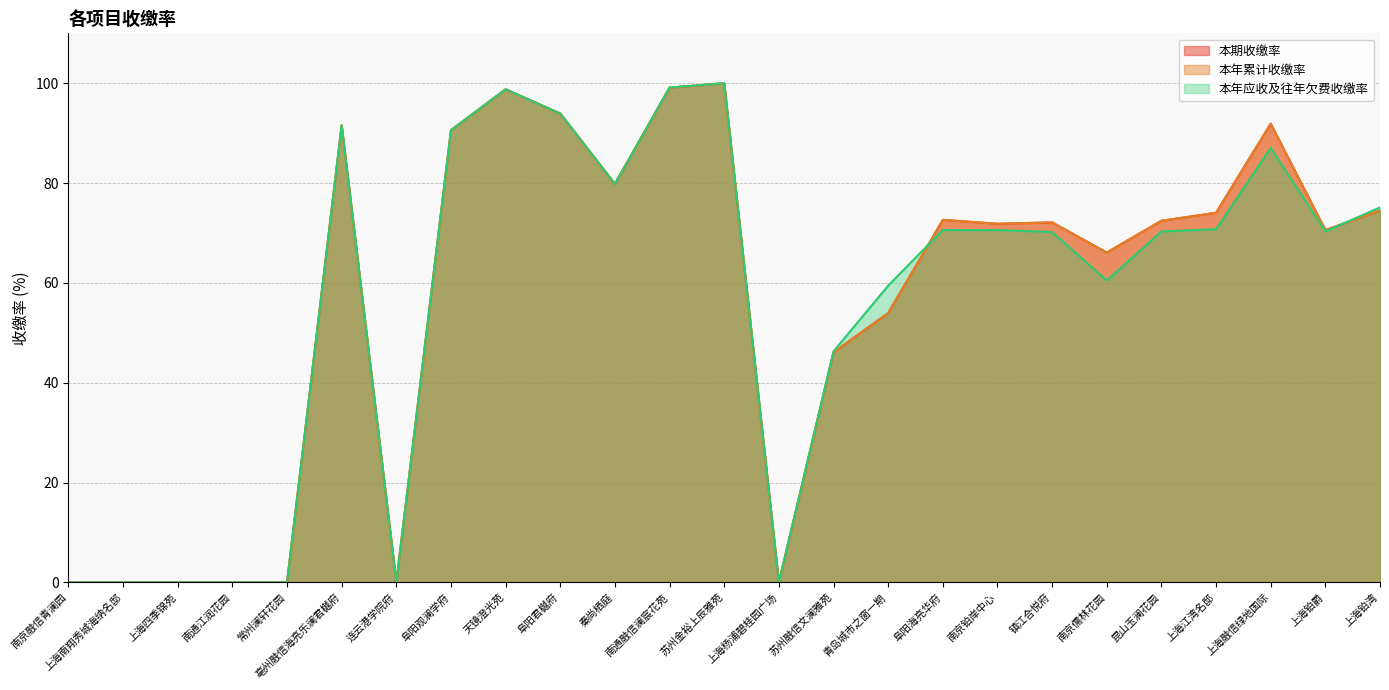

The value of 本年累计收缴率 (line) at 南通江润花园 is 0.0. True or false?

True